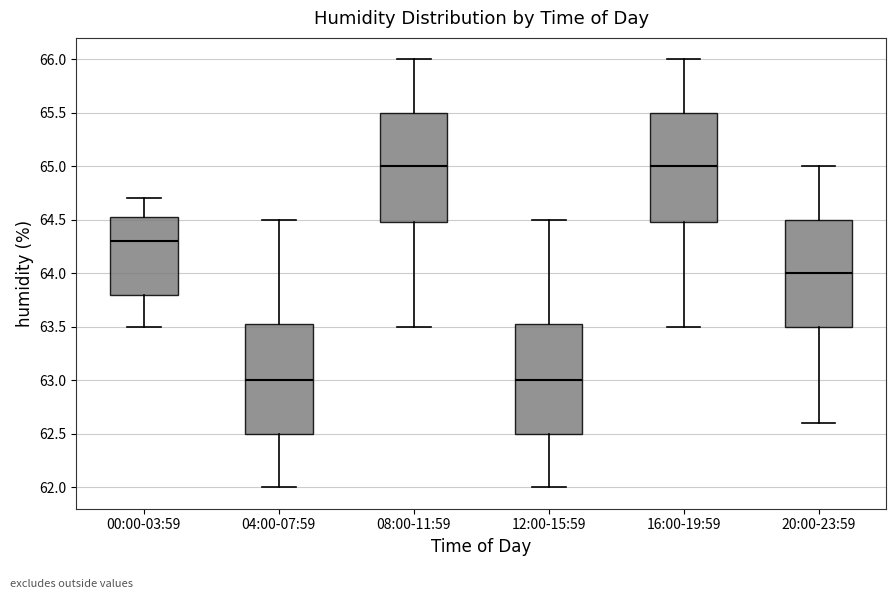

Reading left to right, transcribe this box plot: for each box, give where its median line is, the range the box spans, and where its two whiskers end, as read against the y-axis. The values are not printed on the chart, so give them approximately, as read against the axis.

00:00-03:59: median 64.30, box 63.80 to 64.55, whiskers 63.50 to 64.70
04:00-07:59: median 63.00, box 62.50 to 63.55, whiskers 62.00 to 64.50
08:00-11:59: median 65.00, box 64.50 to 65.50, whiskers 63.50 to 66.00
12:00-15:59: median 63.00, box 62.50 to 63.55, whiskers 62.00 to 64.50
16:00-19:59: median 65.00, box 64.50 to 65.50, whiskers 63.50 to 66.00
20:00-23:59: median 64.00, box 63.50 to 64.50, whiskers 62.60 to 65.00